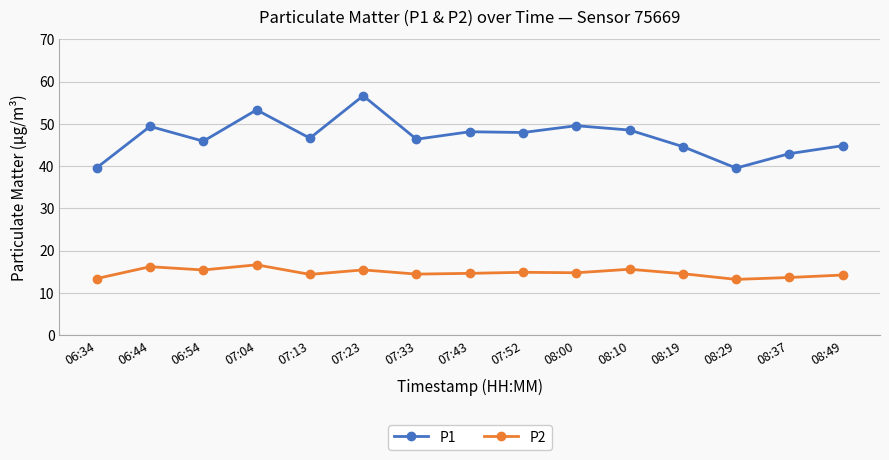

True or false: P2 has a value of 21.8 at 06:34.

False